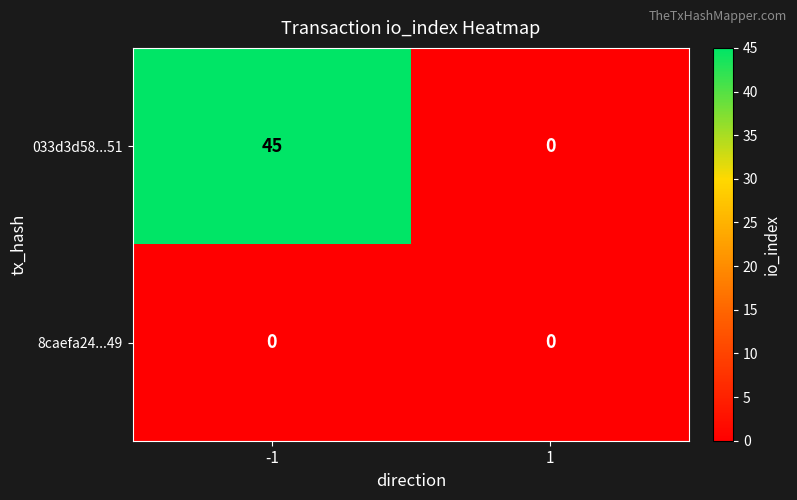

What is the approximate value of 033d3d58...51 at -1, to the nearest 5?

45